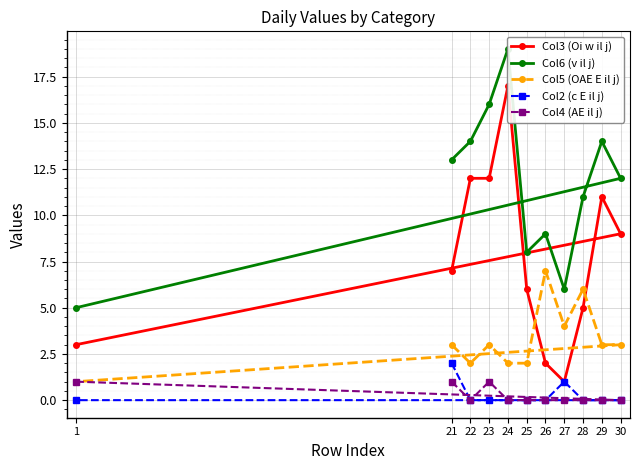

At which label does Col4 (AE il j) reach its peak?

21